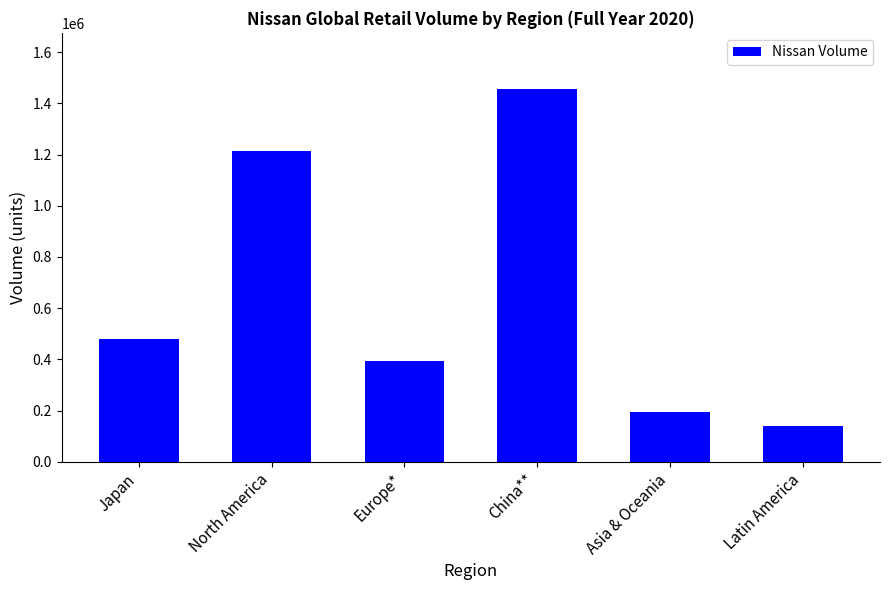

What is the value of the 4th bar from the left?

1456738